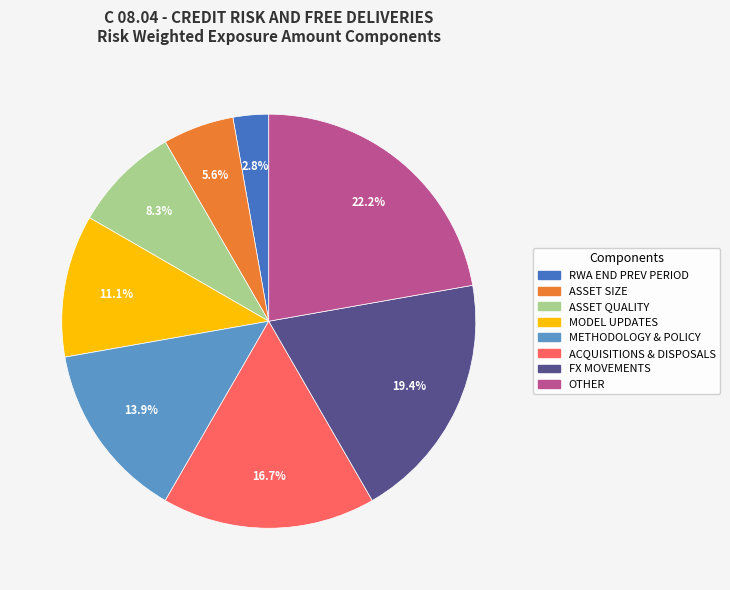

Which has a higher value, ACQUISITIONS & DISPOSALS or METHODOLOGY & POLICY?

ACQUISITIONS & DISPOSALS